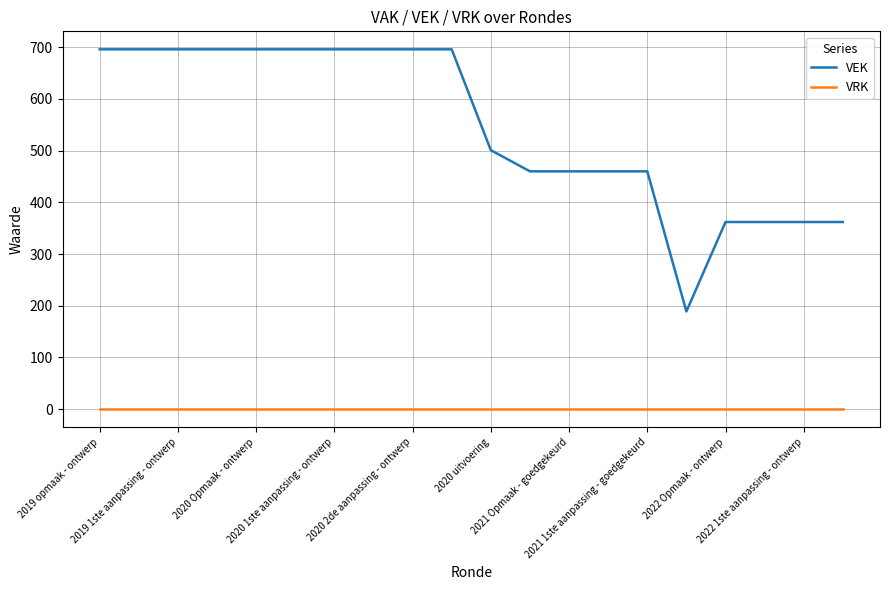

Which series has the widest spread of values?

VEK